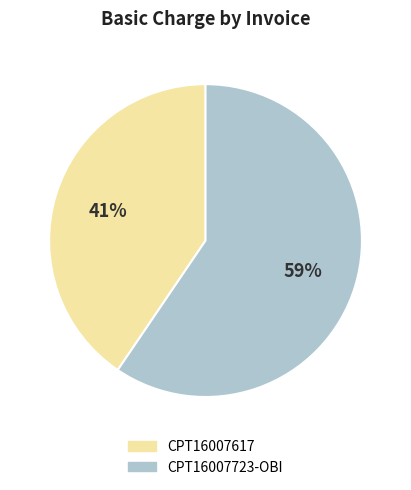

Which category has the biggest portion of the pie?

CPT16007723-OBI